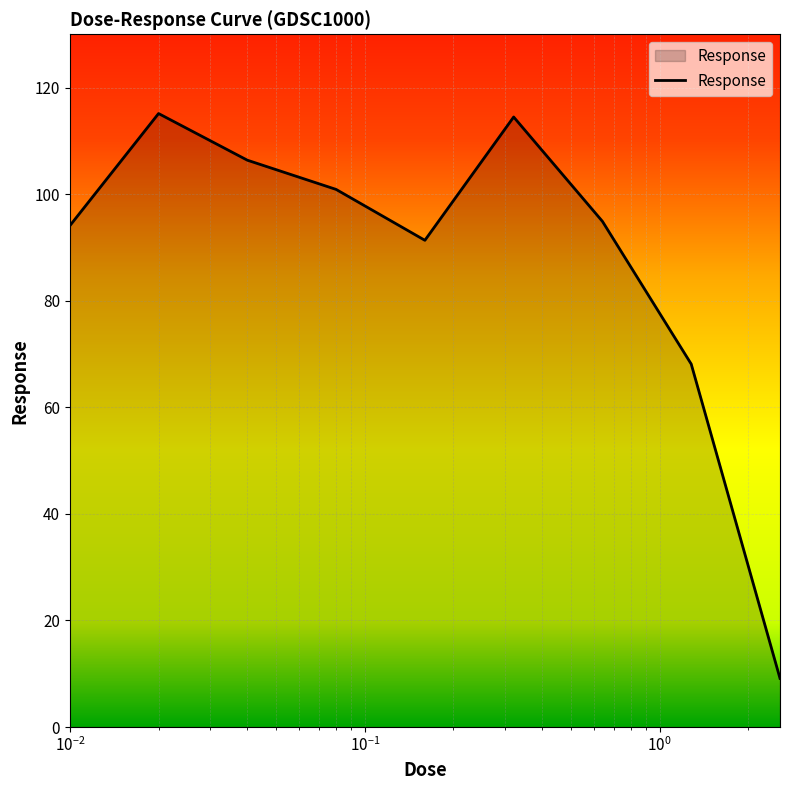

What is the difference between the maximum and minimum values?

106.0